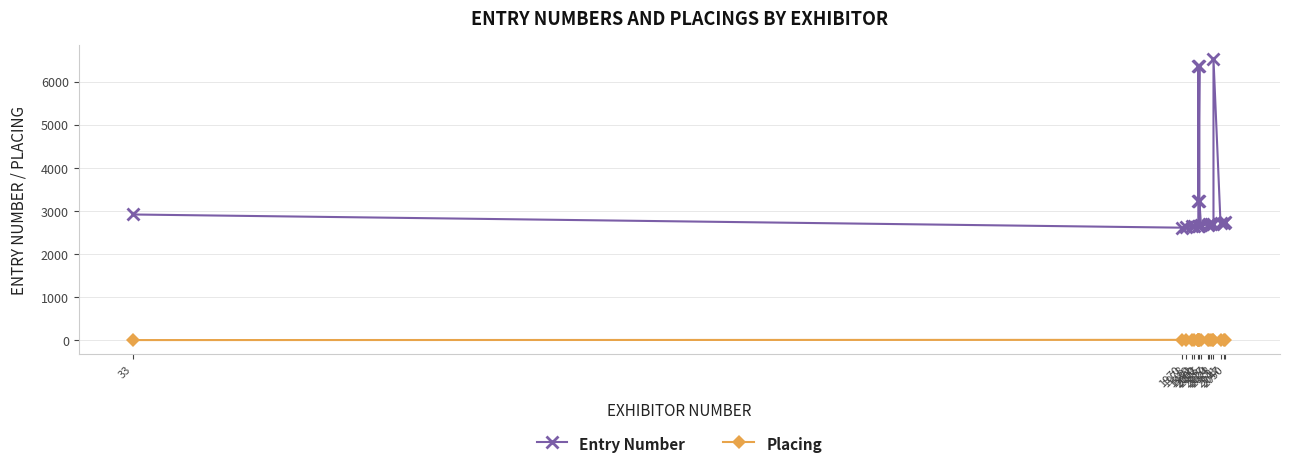

Reading left to right, extract all data points from this chart.

Entry Number: 2914	2608	2616	2636	2641	2650	6364	3221	6365	2655	3222	2659	2679	2685	2690	2693	6522	2717	2725	2730
Placing: 0	5	9	0	0	3	4	0	0	3	0	0	0	0	5	7	0	0	0	1